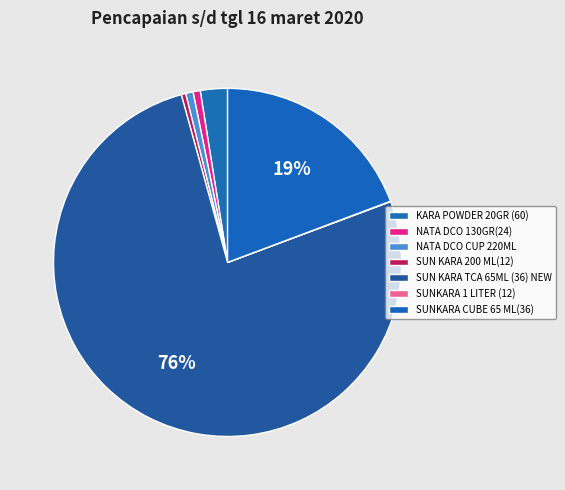

To the nearest percent, what is the difference between the SUN KARA TCA 65ML (36) NEW and SUN KARA 200 ML(12) slice percentages?

76%